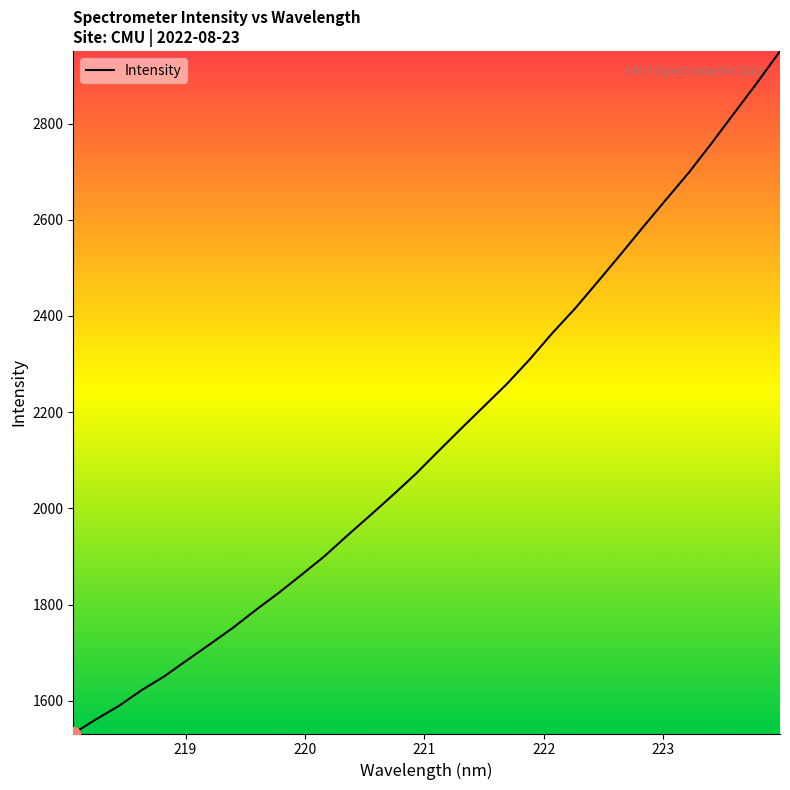

What is the difference between the maximum and minimum values?

1418.2